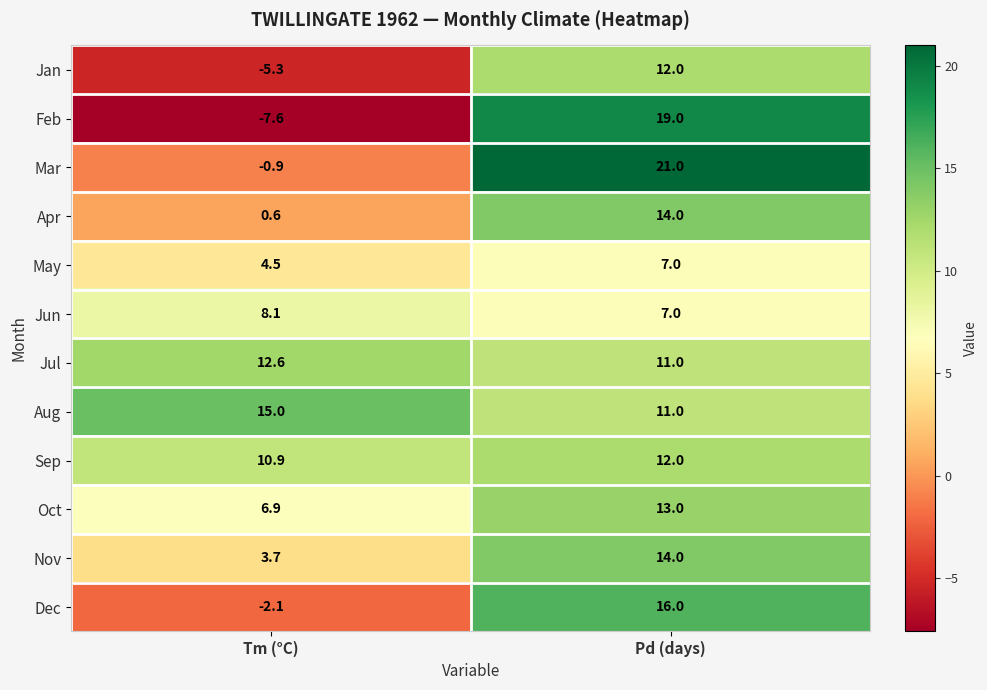

How many distinct data groups are displayed?

12